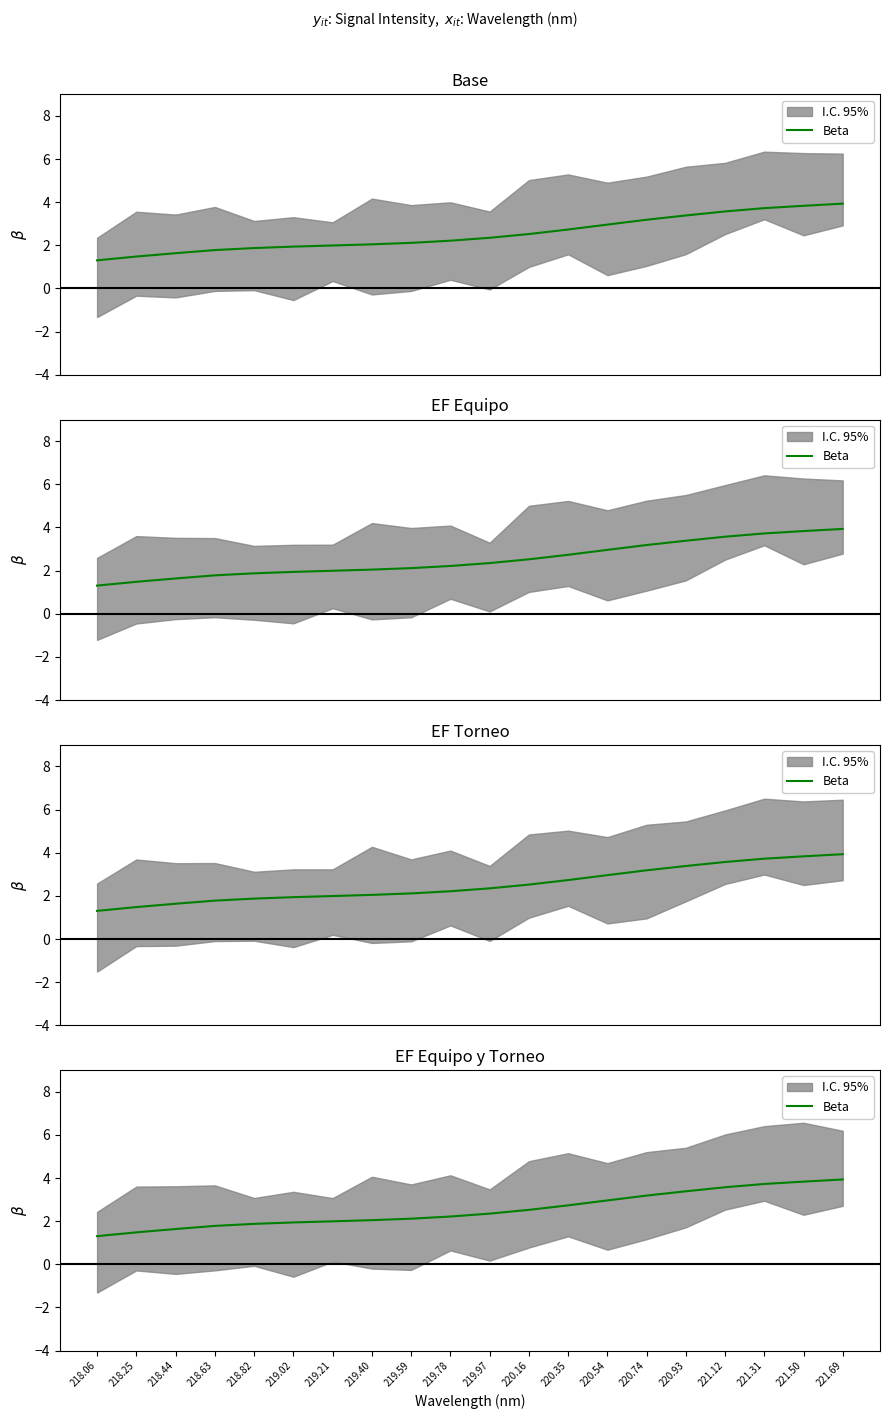

At which label is the value closest to 2?

219.21